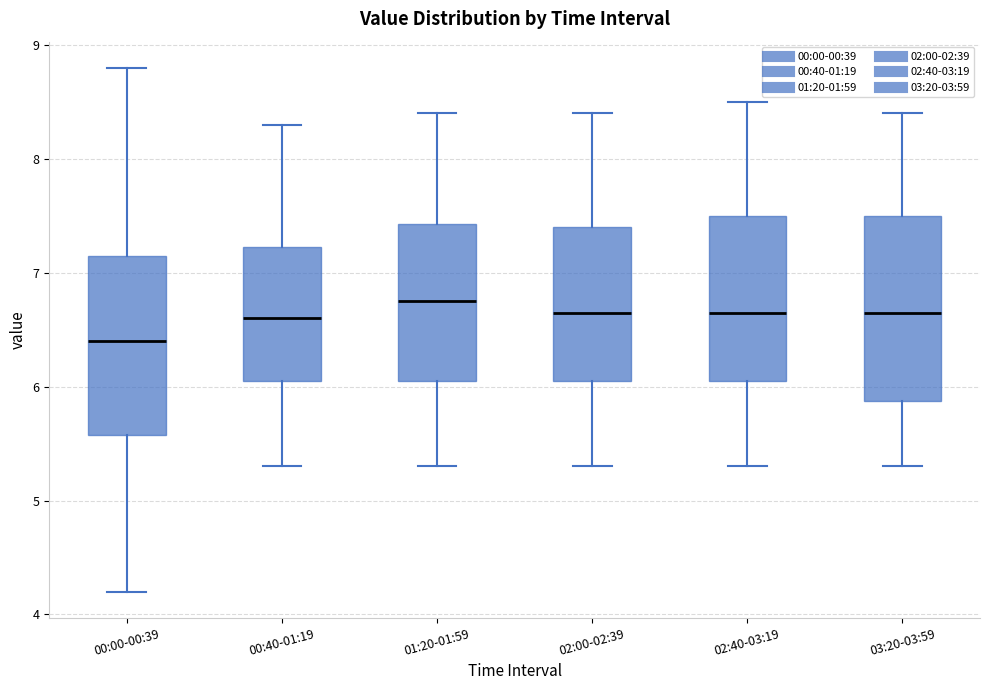

Which box's median line is the lowest?

00:00-00:39